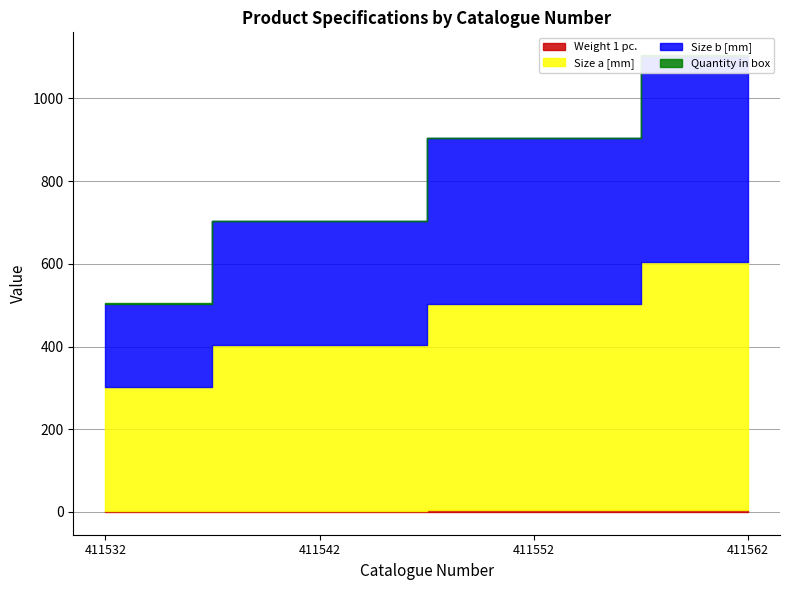

What is the approximate value of Weight 1 pc. at 411532?

3.1